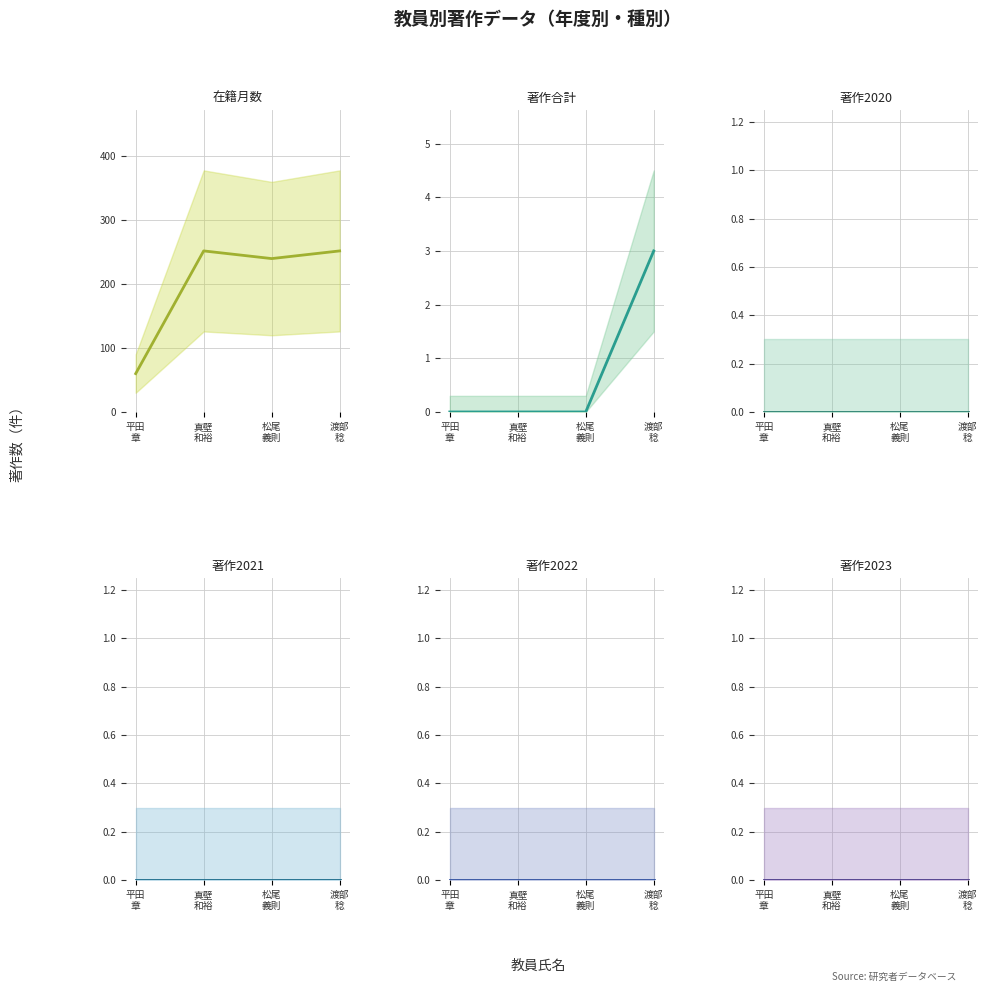

True or false: 著作2022 has a value of 0 at 渡部
稔.

True